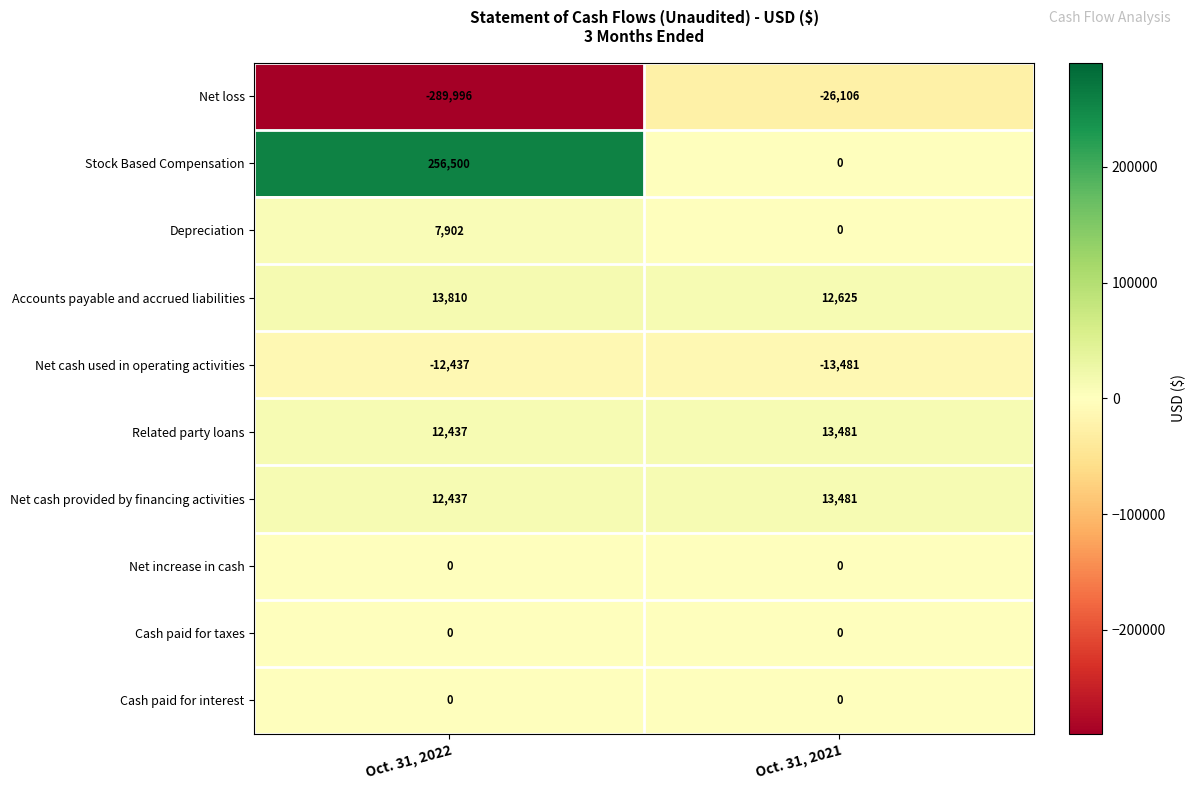

Which series has the largest total across all categories?

Stock Based Compensation